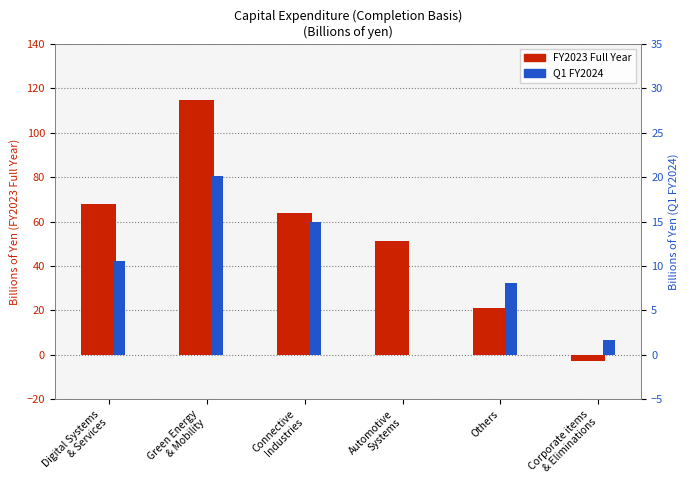

Count the number of categories in the chart.

6